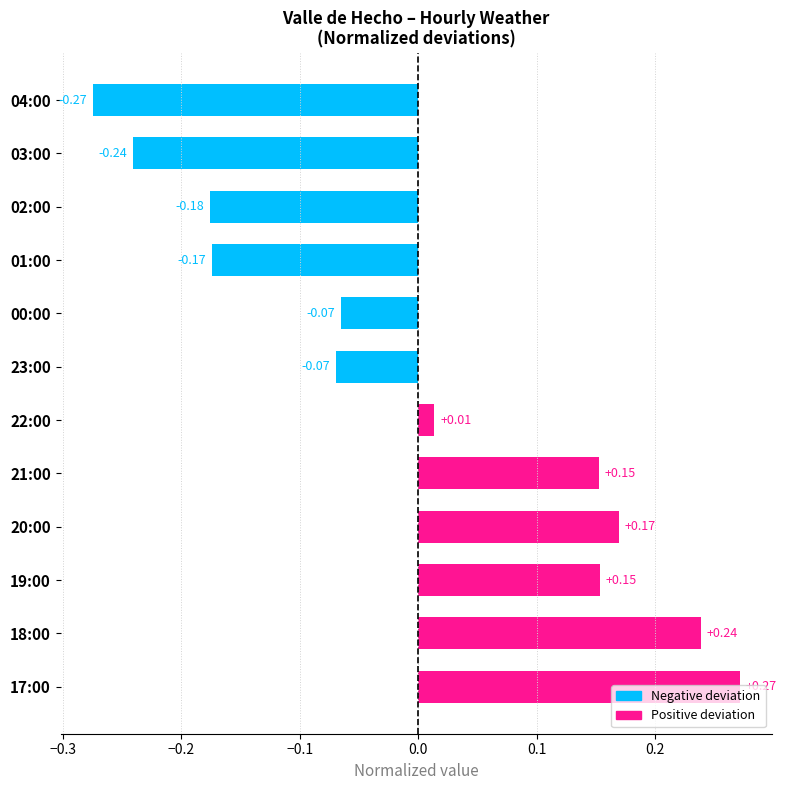

What is the difference between the maximum and second lowest values?

0.5